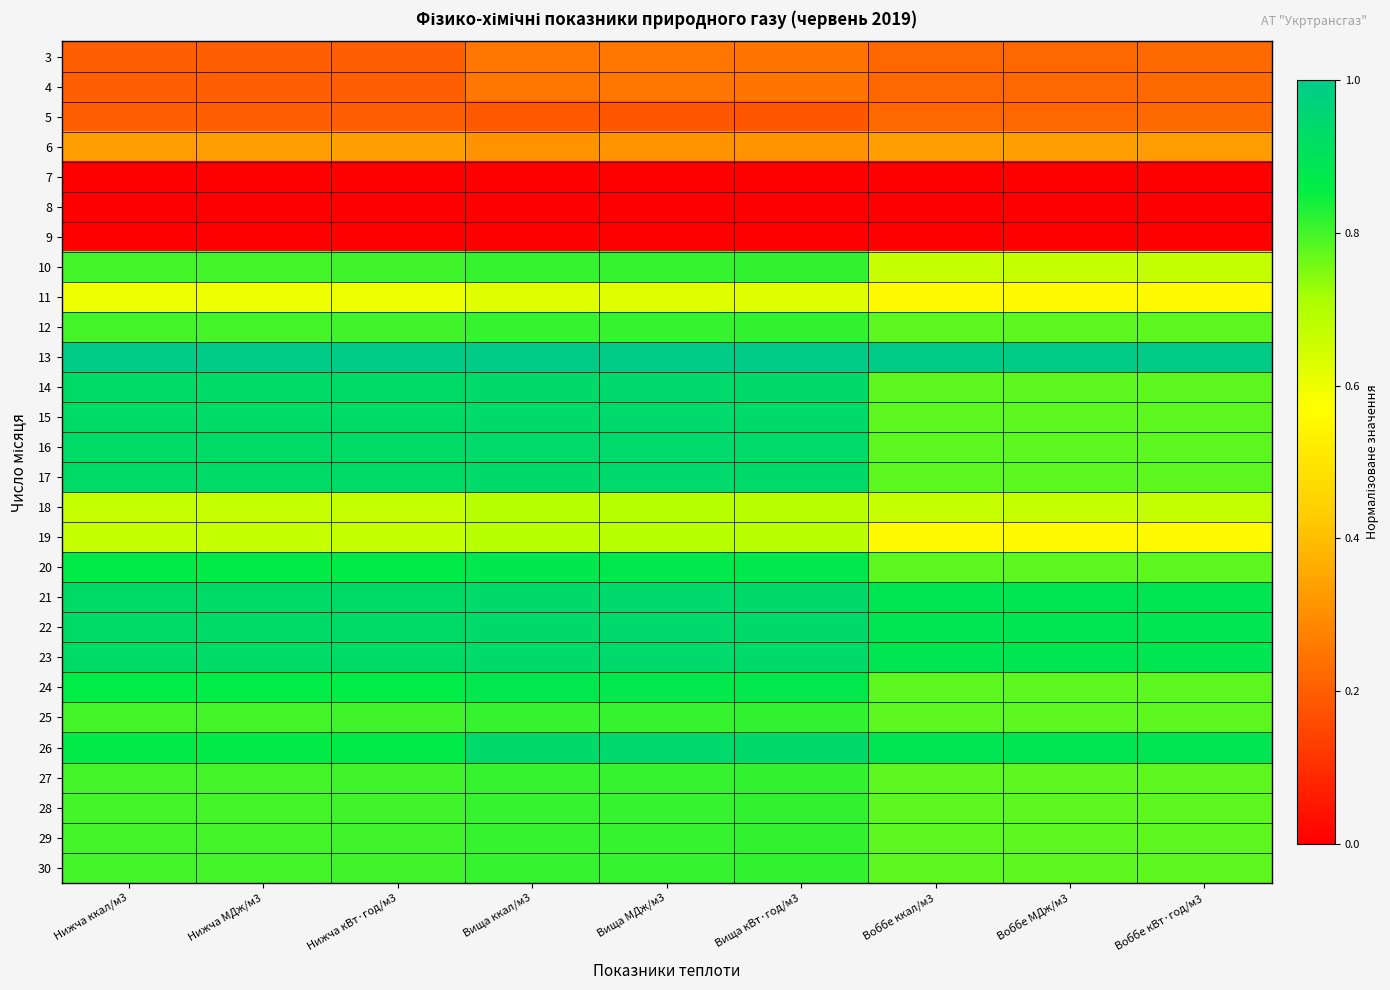

Rank the series at Воббе кВт·год/м3 from lowest to highest value.

7, 8, 9, 3, 4, 5, 6, 11, 19, 10, 18, 12, 14, 15, 16, 17, 20, 24, 25, 27, 28, 29, 30, 21, 22, 23, 26, 13